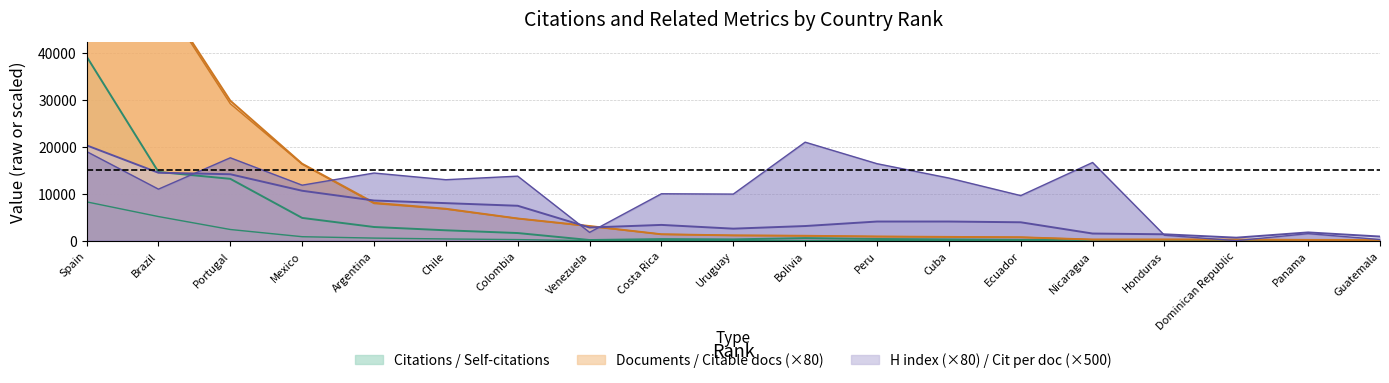

The value of Citable documents at Colombia is 8169. True or false?

False